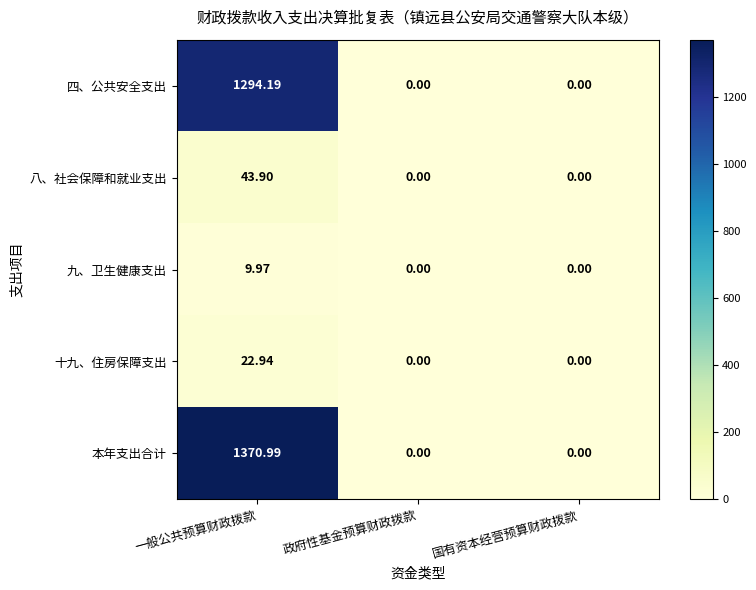

Which series has the widest spread of values?

本年支出合计